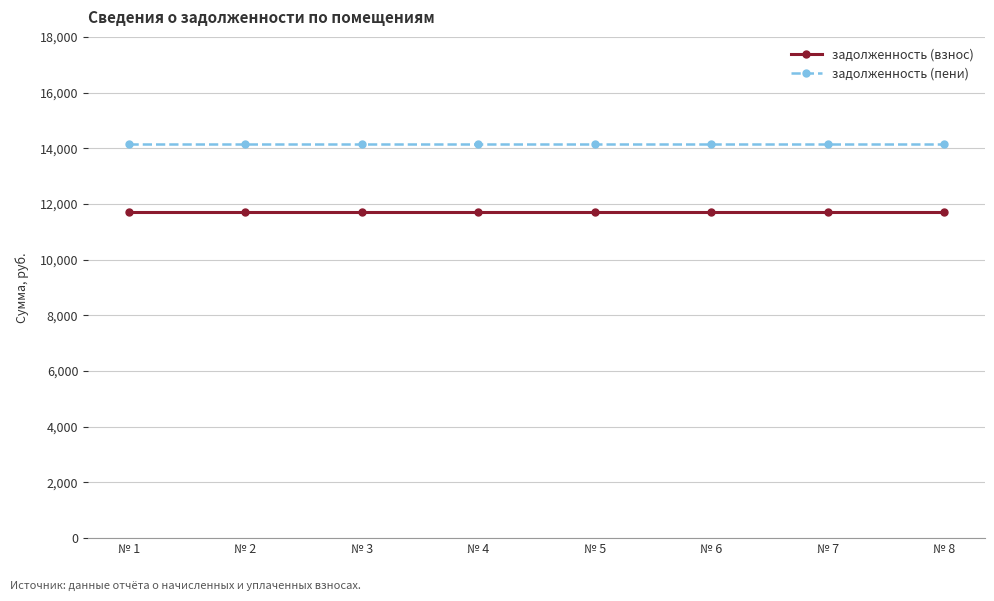

What is the value of the задолженность (пени) point at the 3rd from the left?

14143.7